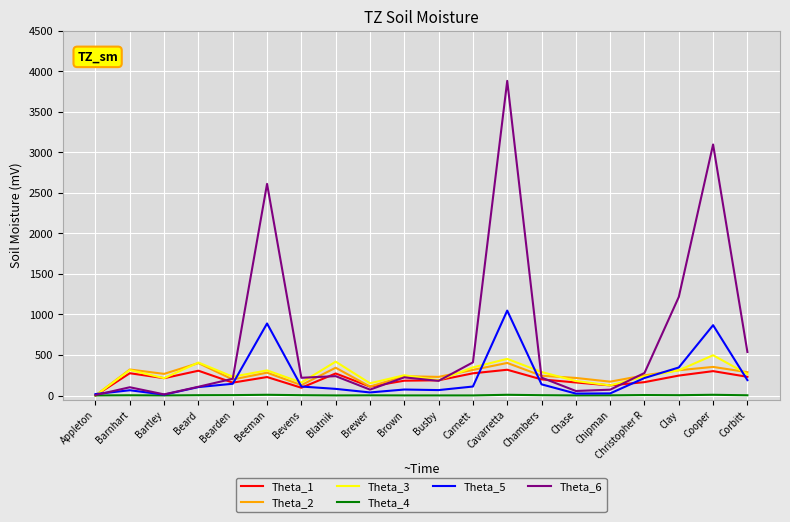

Which series has the widest spread of values?

Theta_6